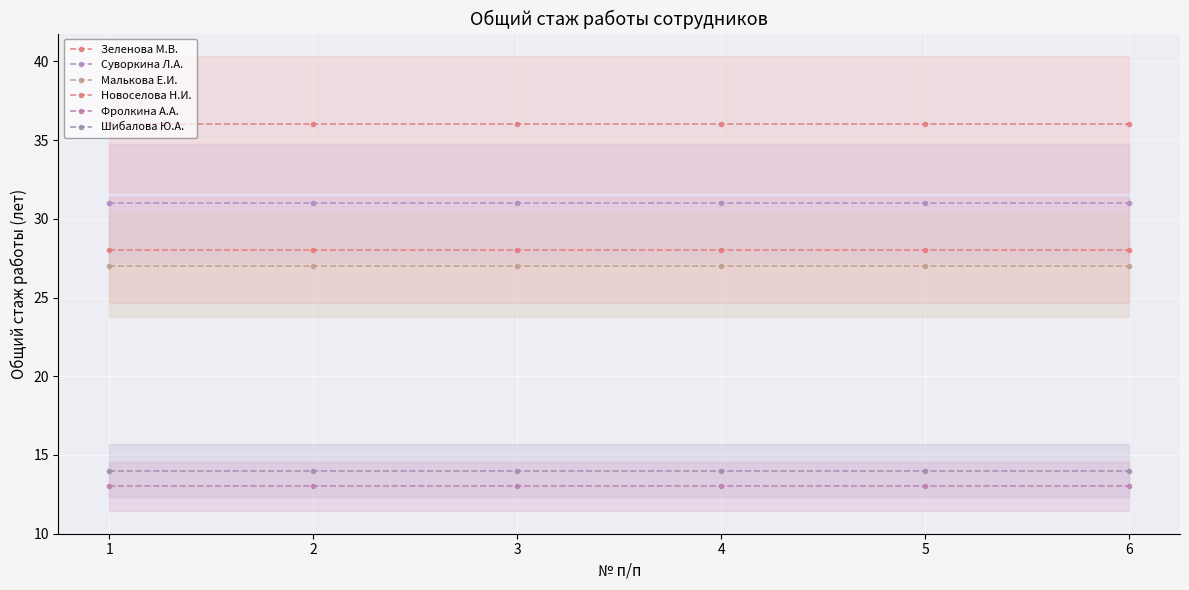

What is the minimum value shown in the chart?

13